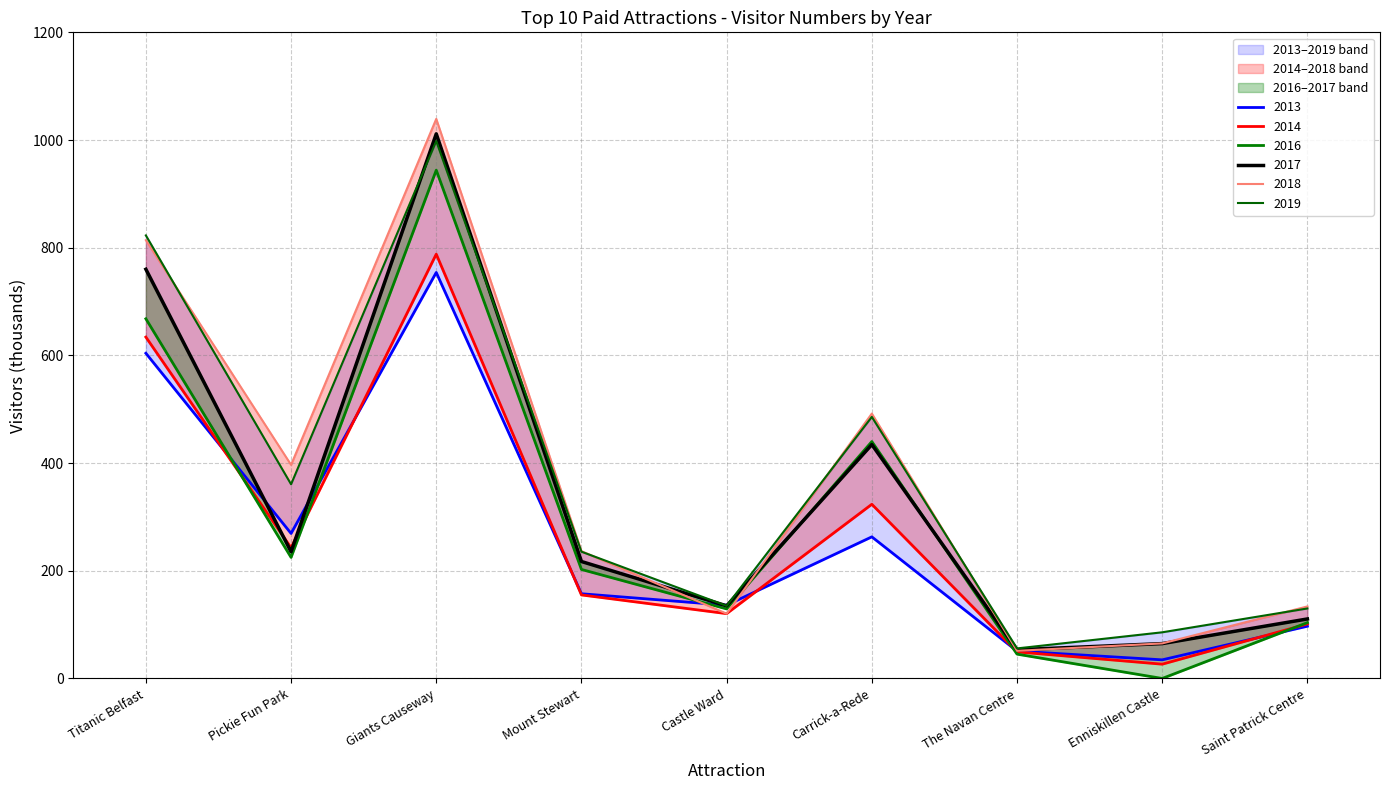

What is the difference between the 2016 values at Pickie Fun Park and Mount Stewart?

22.4